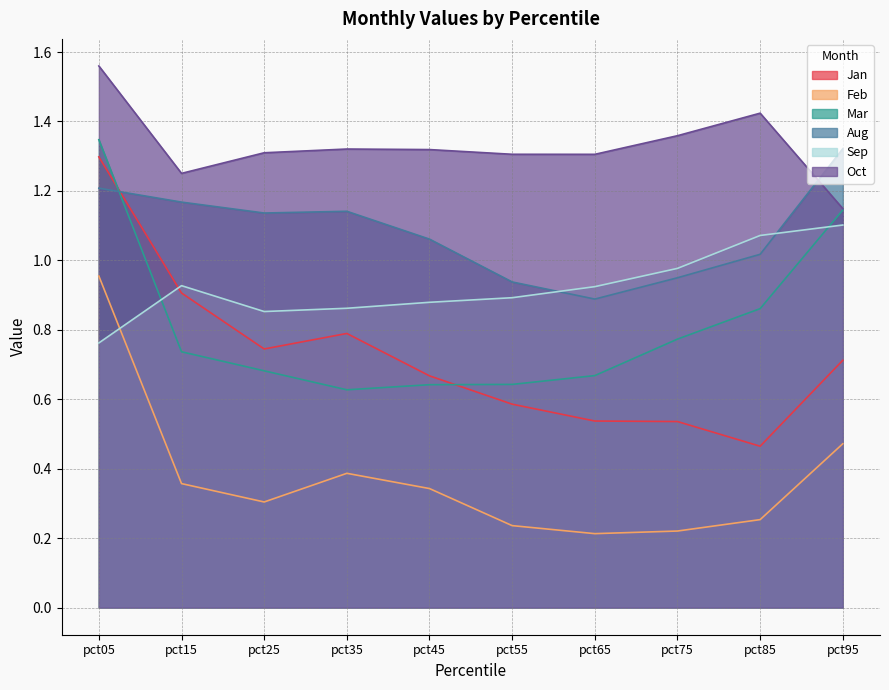

How many lines are shown in the chart?

6